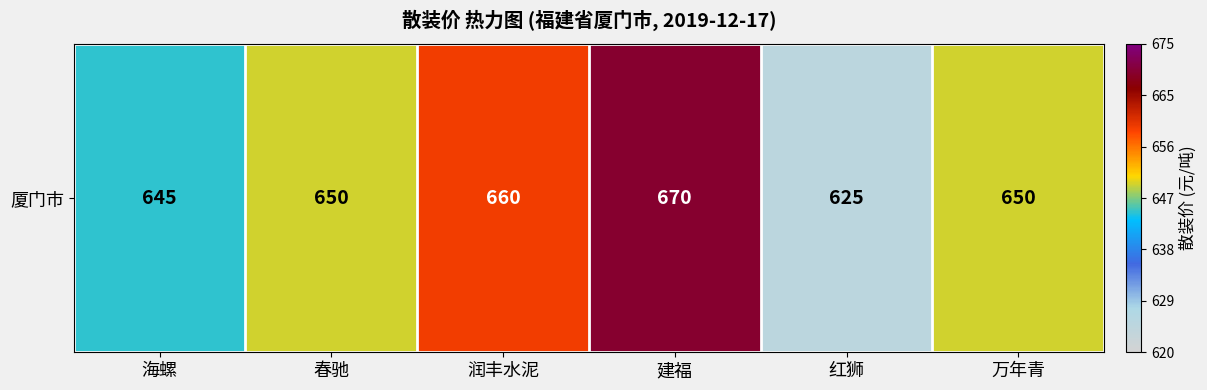

Rank the categories by value from highest to lowest.

建福, 润丰水泥, 春驰, 万年青, 海螺, 红狮